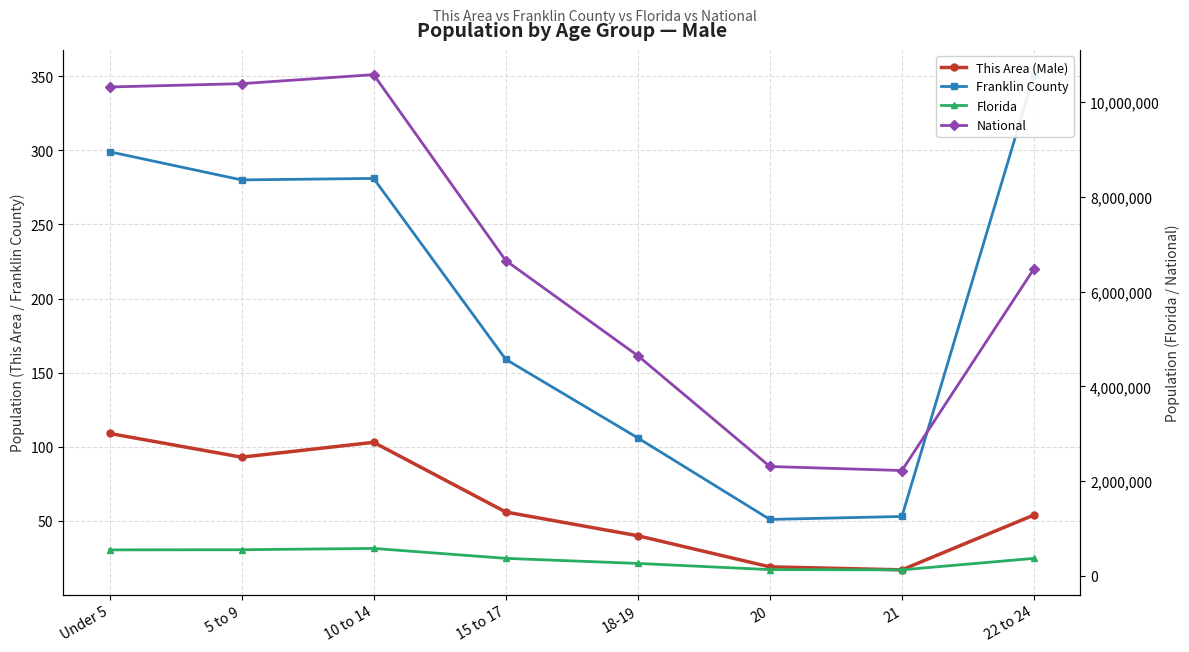

What is the difference between the highest and lowest values at 21?

2223181